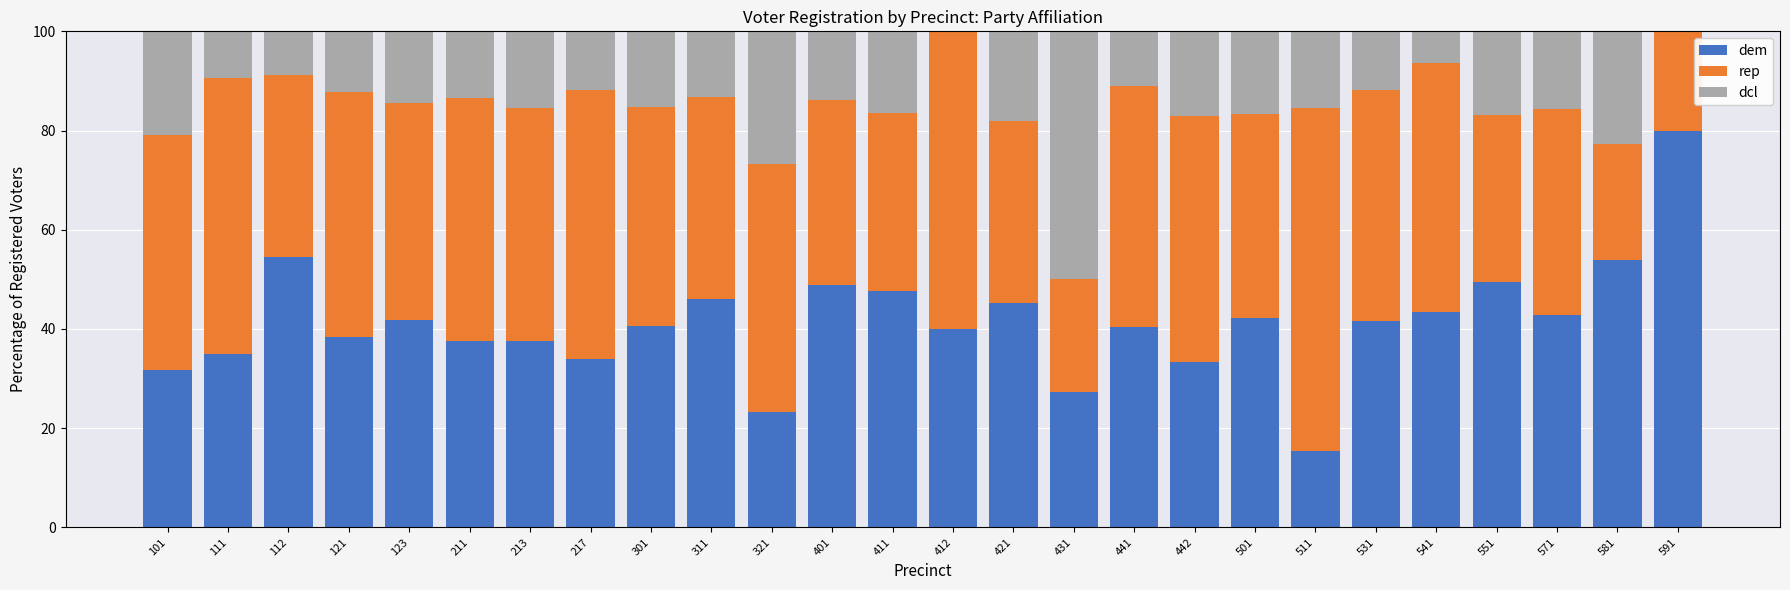

What is the total value across all series at 321?

100.0